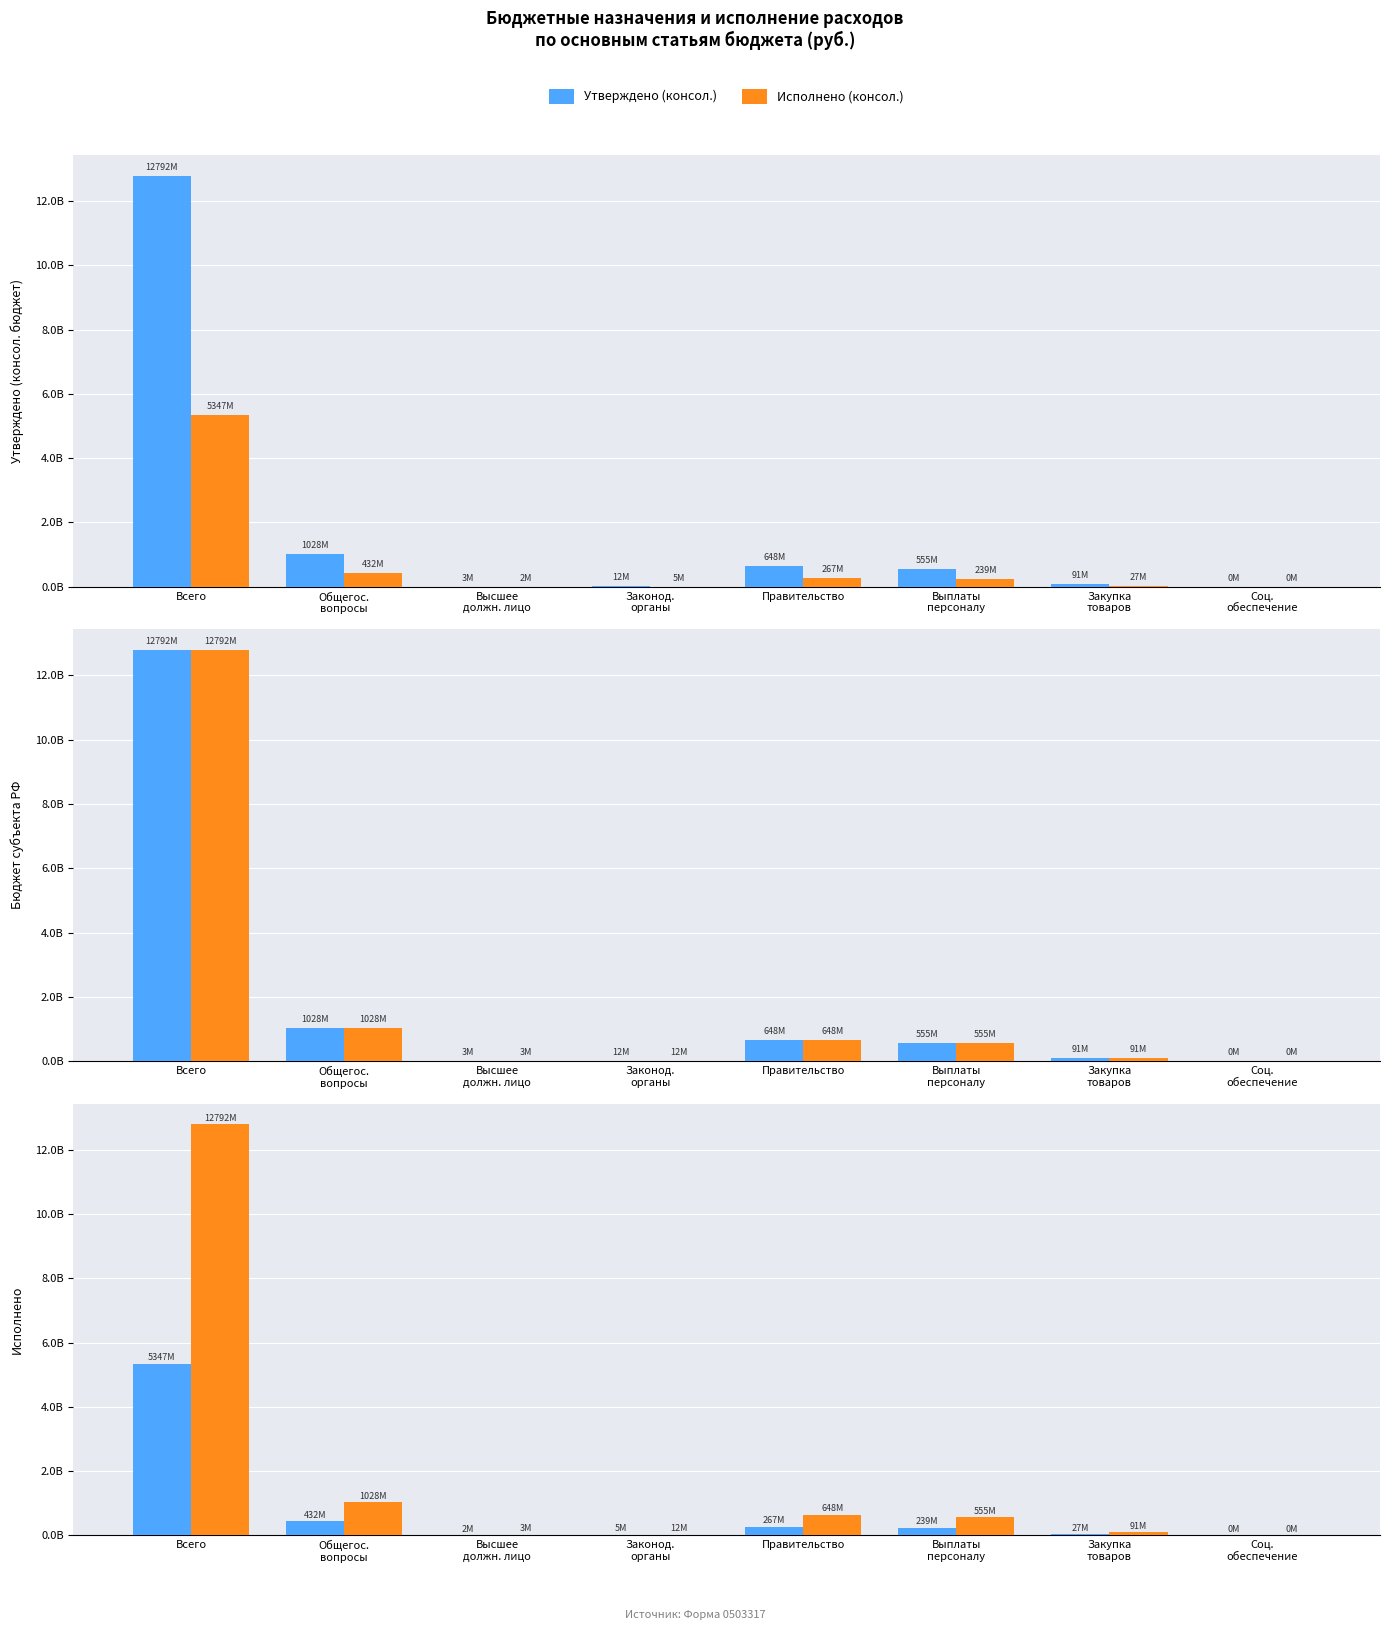

What is the total value across all series at Соц.
обеспечение?

378080.3